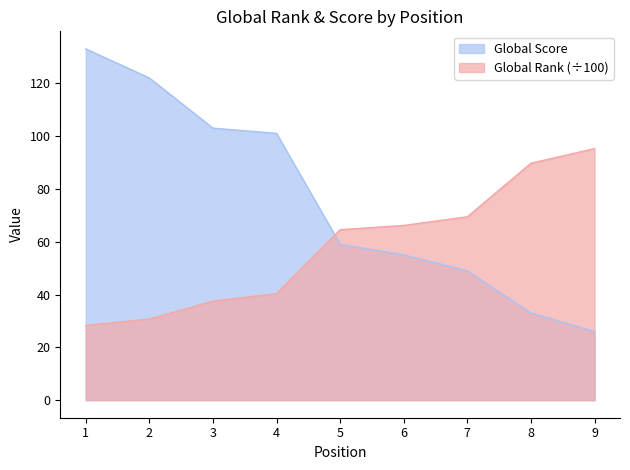

What is the total value across all series at 6?

121.2